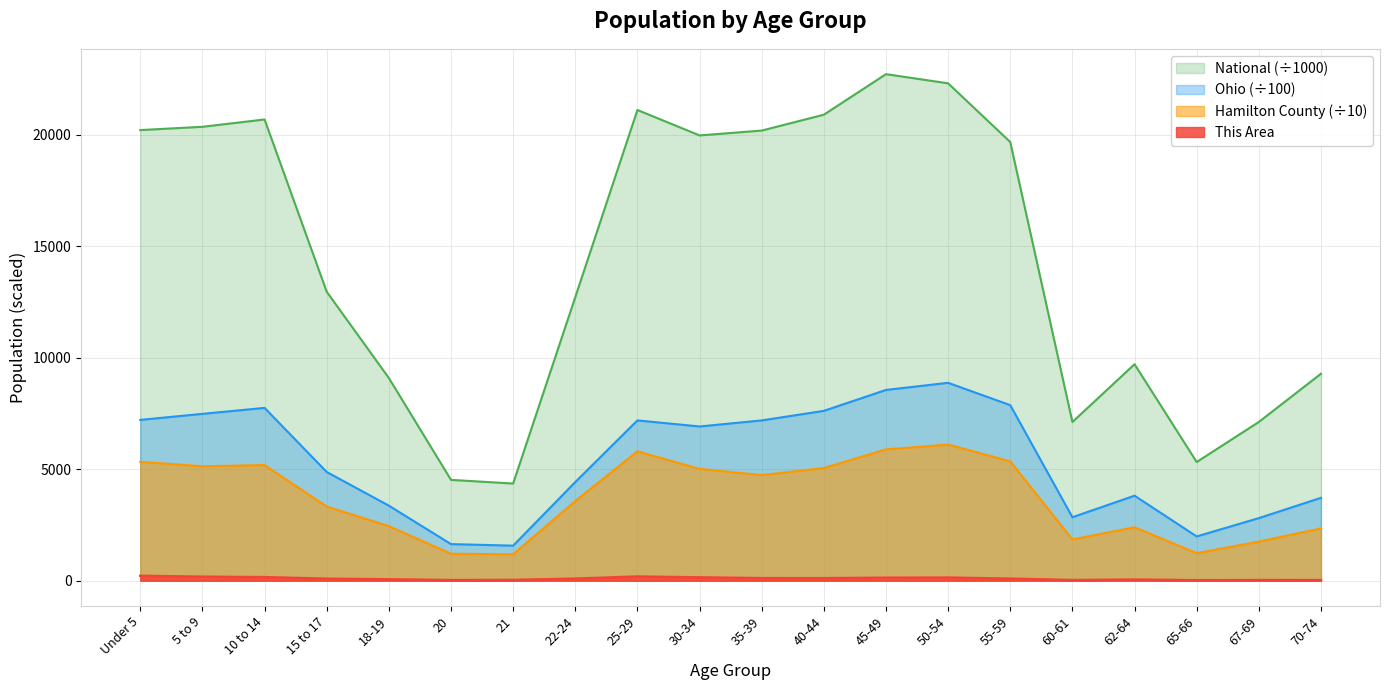

In This Area, how many points are higher than both neighbors (excluding endpoints)?

4